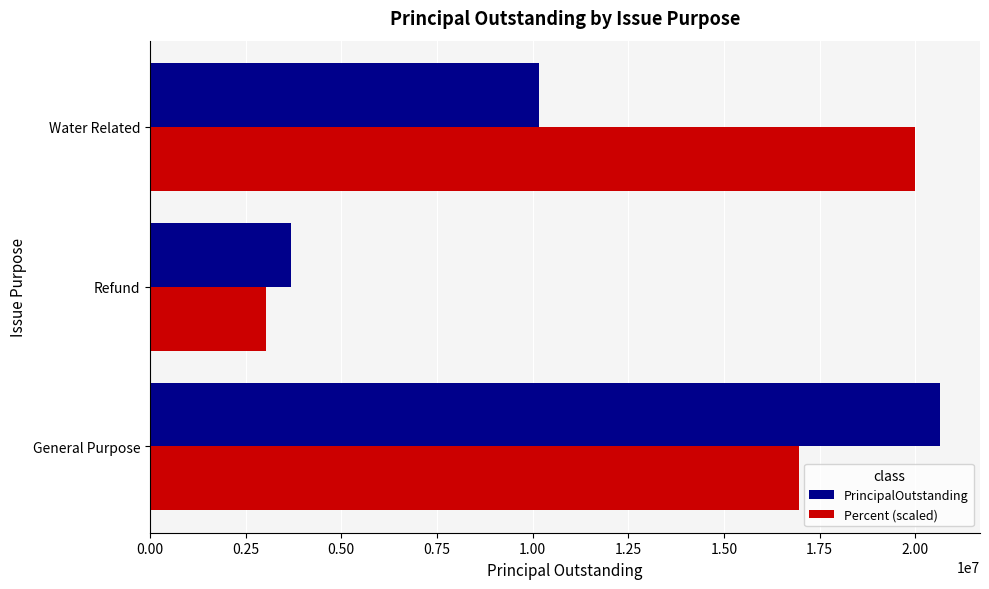

Which series has the largest total across all categories?

Percent (scaled)